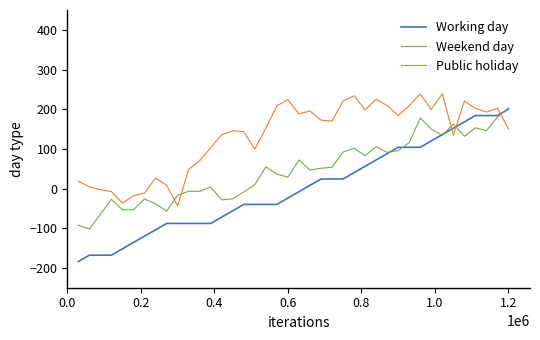

What is the maximum value shown in the chart?

239.1